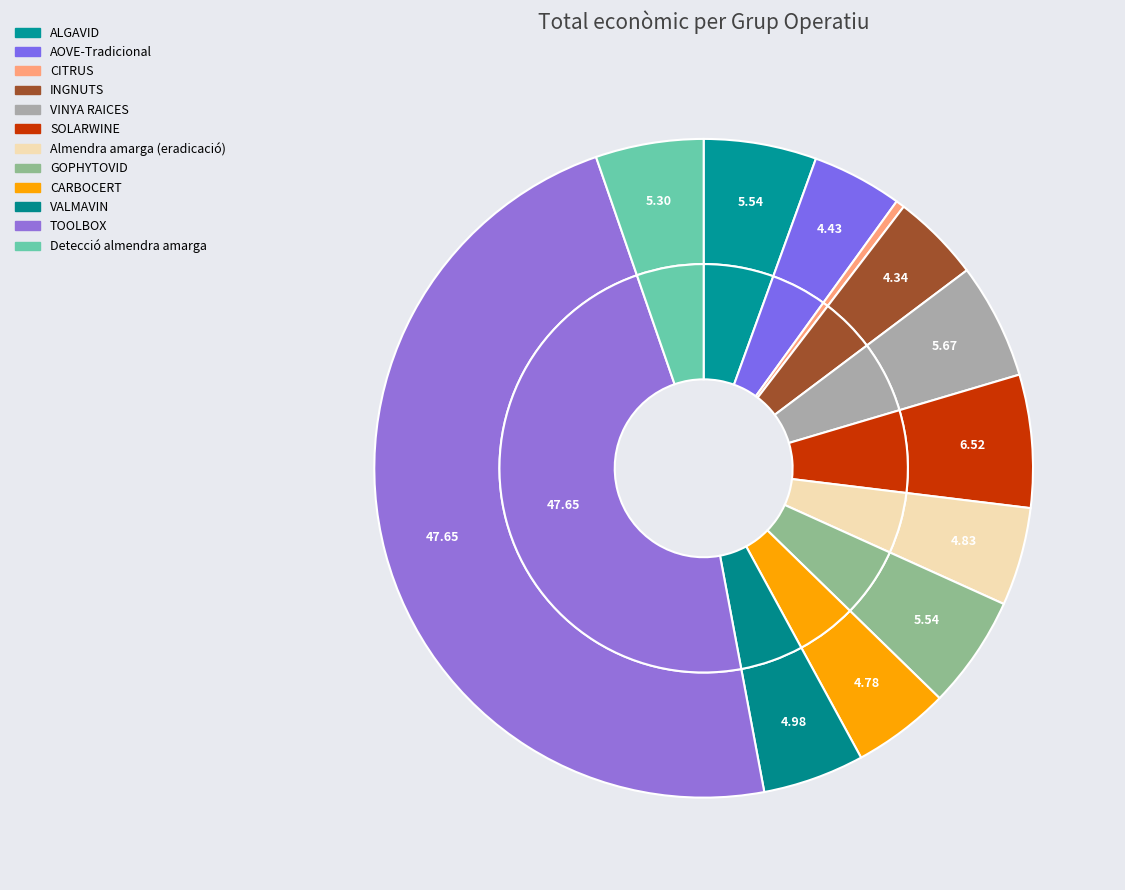

Do ALGAVID and INGNUTS together represent more than half of the pie?

No